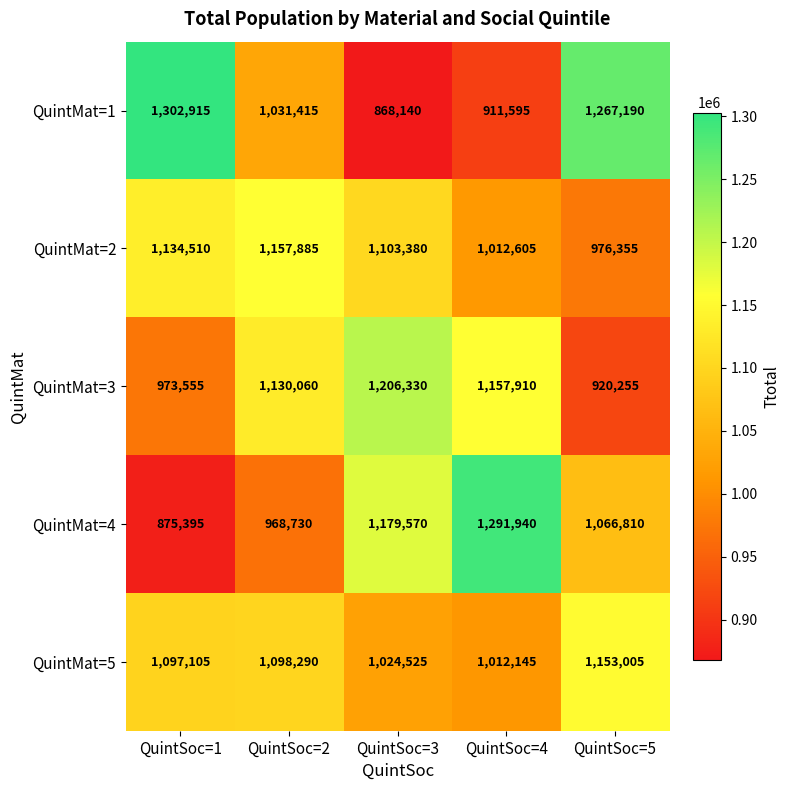

What is the difference between the QuintMat=3 values at QuintSoc=2 and QuintSoc=5?

209805